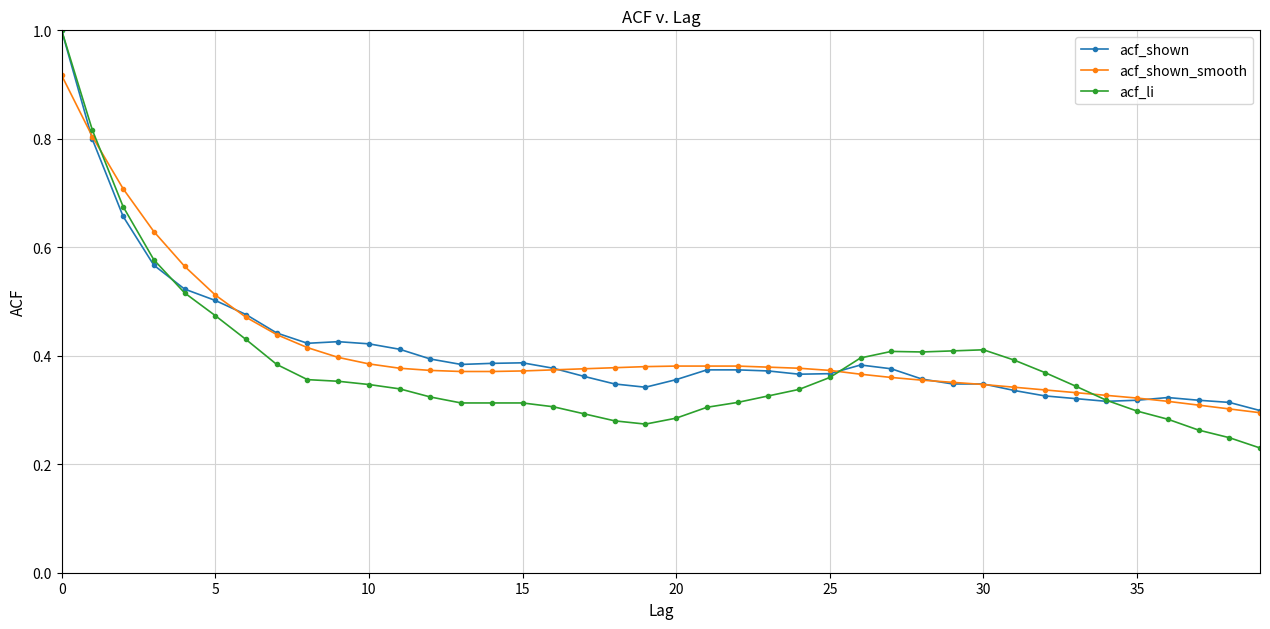

Which series has the widest spread of values?

acf_li